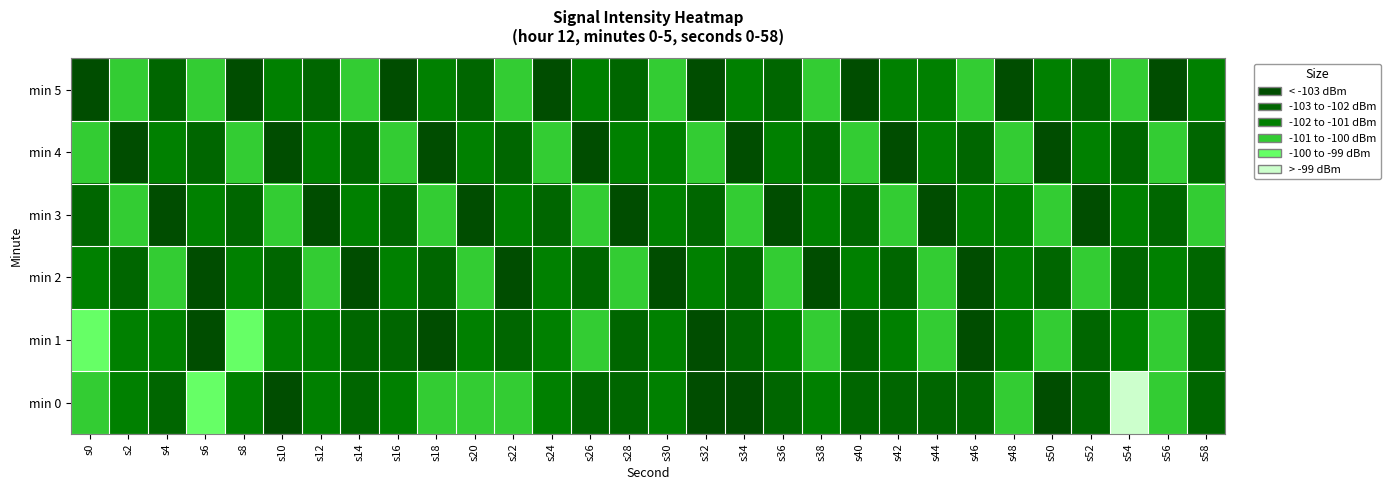

Reading left to right, what are all the values shown in this chart?

min 0: s0=-100.6	s2=-101.5	s4=-102.0	s6=-99.8	s8=-101.8	s10=-103.8	s12=-101.1	s14=-102.3	s16=-101.6	s18=-100.2	s20=-100.8	s22=-100.4	s24=-101.8	s26=-102.1	s28=-102.2	s30=-101.1	s32=-103.8	s34=-103.0	s36=-102.2	s38=-101.7	s40=-102.0	s42=-102.2	s44=-102.1	s46=-102.7	s48=-101.0	s50=-103.4	s52=-102.2	s54=-98.9	s56=-101.0	s58=-102.7
min 1: s0=-99.8	s2=-101.4	s4=-101.7	s6=-104.5	s8=-100.0	s10=-101.2	s12=-101.2	s14=-102.1	s16=-102.2	s18=-103.2	s20=-101.5	s22=-102.1	s24=-101.8	s26=-100.9	s28=-102.3	s30=-101.6	s32=-103.1	s34=-102.8	s36=-101.2	s38=-100.7	s40=-102.4	s42=-101.9	s44=-100.6	s46=-103.3	s48=-101.1	s50=-100.8	s52=-102.7	s54=-101.5	s56=-100.4	s58=-103.0
min 2: s0=-101.2	s2=-102.3	s4=-100.8	s6=-103.1	s8=-101.7	s10=-102.5	s12=-100.4	s14=-103.6	s16=-101.9	s18=-102.1	s20=-100.6	s22=-103.4	s24=-101.3	s26=-102.8	s28=-100.9	s30=-103.2	s32=-101.5	s34=-102.6	s36=-100.7	s38=-103.5	s40=-101.1	s42=-102.2	s44=-100.5	s46=-103.3	s48=-101.8	s50=-102.4	s52=-100.3	s54=-103.0	s56=-101.6	s58=-102.9
min 3: s0=-102.1	s2=-100.9	s4=-103.4	s6=-101.6	s8=-102.8	s10=-100.5	s12=-103.2	s14=-101.3	s16=-102.7	s18=-100.8	s20=-103.6	s22=-101.2	s24=-102.4	s26=-100.6	s28=-103.1	s30=-101.7	s32=-102.3	s34=-100.4	s36=-103.5	s38=-101.5	s40=-102.6	s42=-100.3	s44=-103.3	s46=-101.8	s48=-102.0	s50=-100.7	s52=-103.8	s54=-101.4	s56=-102.5	s58=-100.2
min 4: s0=-100.5	s2=-103.2	s4=-101.8	s6=-102.6	s8=-100.3	s10=-103.7	s12=-101.1	s14=-102.9	s16=-100.6	s18=-103.4	s20=-101.4	s22=-102.2	s24=-100.8	s26=-103.6	s28=-101.6	s30=-102.0	s32=-100.4	s34=-103.3	s36=-101.9	s38=-102.7	s40=-100.1	s42=-103.5	s44=-101.3	s46=-102.1	s48=-100.7	s50=-103.8	s52=-101.7	s54=-102.4	s56=-100.9	s58=-103.0
min 5: s0=-103.5	s2=-101.0	s4=-102.8	s6=-100.4	s8=-103.3	s10=-101.6	s12=-102.1	s14=-100.7	s16=-103.6	s18=-101.2	s20=-102.5	s22=-100.9	s24=-103.8	s26=-101.4	s28=-102.3	s30=-100.5	s32=-103.2	s34=-101.7	s36=-102.6	s38=-100.2	s40=-103.4	s42=-101.9	s44=-102.0	s46=-100.6	s48=-103.1	s50=-101.5	s52=-102.9	s54=-100.3	s56=-103.7	s58=-101.3